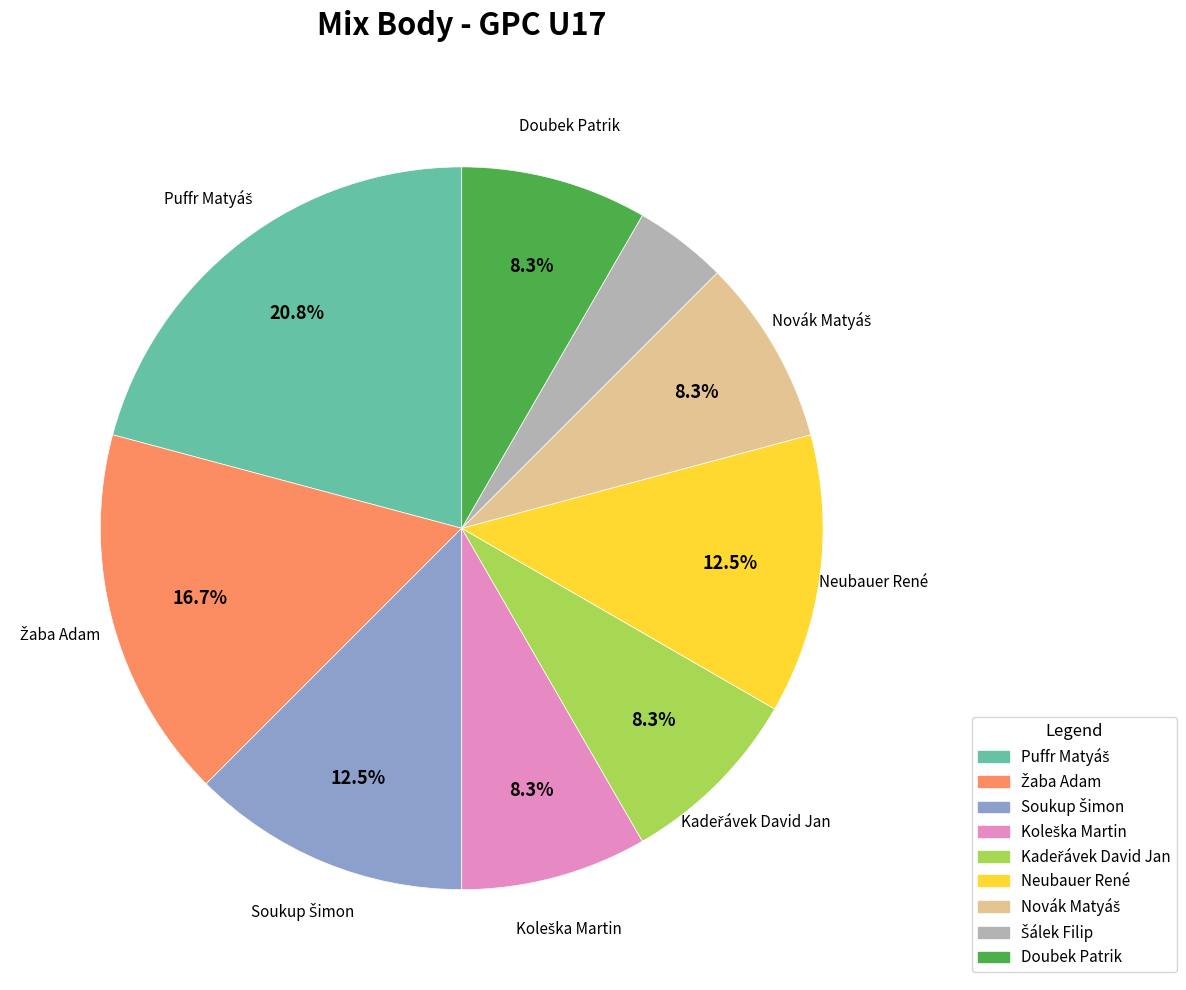

Does Neubauer René represent more than half of the total?

No